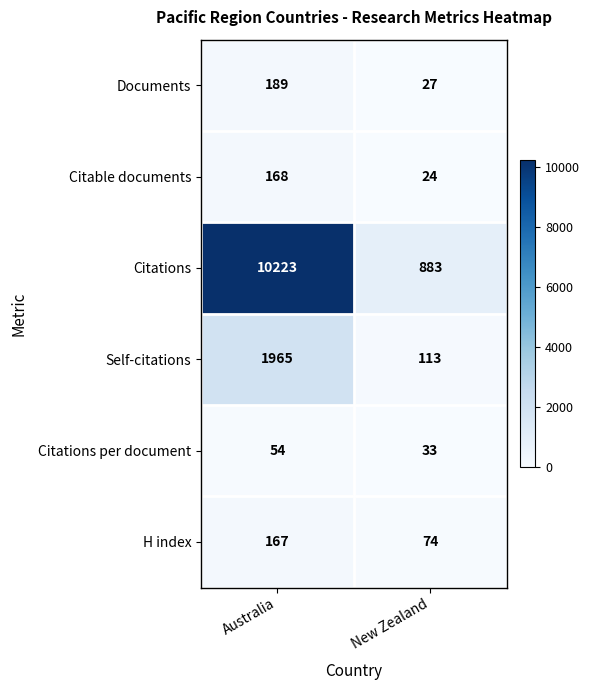

Read the H index value at New Zealand, to the nearest 10.

70